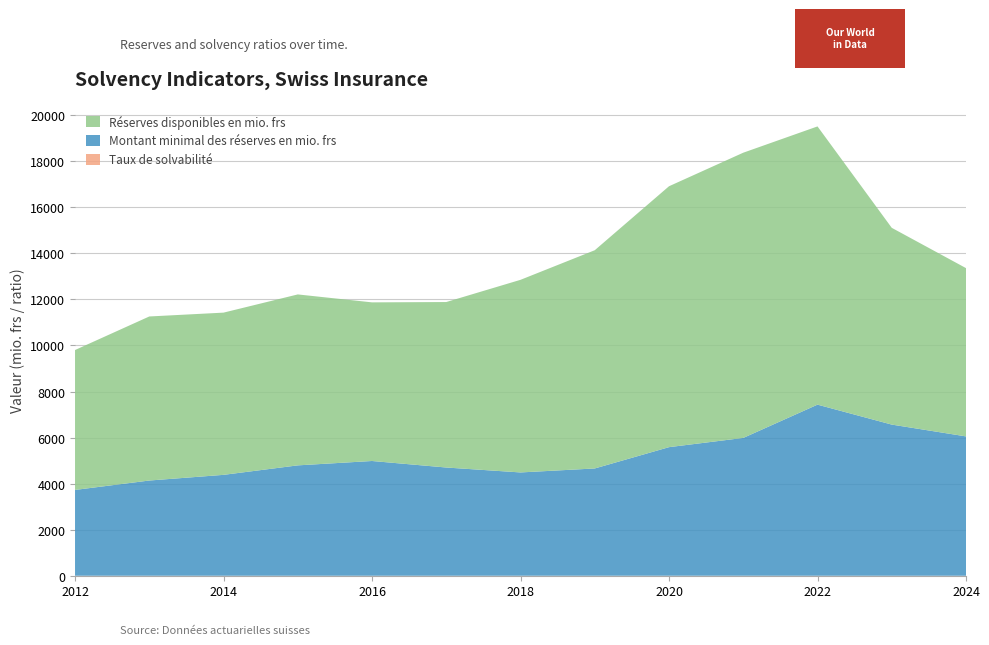

Reading right to left, extract all data points from this chart.

Taux de solvabilité: 1.2	1.3	1.6	2.1	2.0	2.0	1.9	1.5	1.4	1.5	1.6	1.7	1.6
Réserves disponibles en mio. frs: 7306.4	8543.0	12079.8	12383.0	11327.8	9475.0	8362.7	7184.5	6887.0	7421.9	7043.1	7122.6	6074.1
Montant minimal des réserves en mio. frs: 6050.1	6562.8	7428.3	5983.2	5582.2	4657.4	4484.8	4698.8	4982.2	4792.0	4380.2	4133.9	3725.5